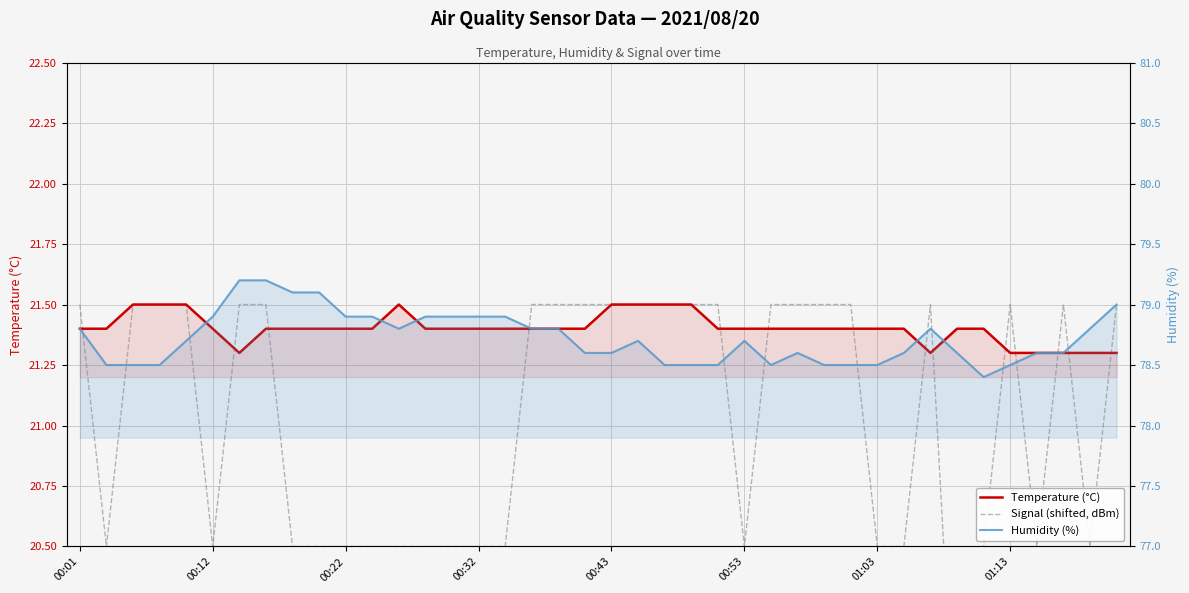

Reading right to left, list all the values displayed in this chart.

Temperature (°C): 21.3	21.3	21.3	21.3	21.3	21.4	21.4	21.3	21.4	21.4	21.4	21.4	21.4	21.4	21.4	21.4	21.5	21.5	21.5	21.5	21.4	21.4	21.4	21.4	21.4	21.4	21.4	21.5	21.4	21.4	21.4	21.4	21.4	21.3	21.4	21.5	21.5	21.5	21.4	21.4
Signal (shifted, dBm): 21.5	20.5	21.5	20.5	21.5	20.5	19.5	21.5	20.5	20.5	21.5	21.5	21.5	21.5	20.5	21.5	21.5	21.5	21.5	21.5	21.5	21.5	21.5	20.5	20.5	20.5	20.5	20.5	20.5	20.5	20.5	20.5	21.5	21.5	20.5	21.5	21.5	21.5	20.5	21.5
Humidity (%): 79.0	78.8	78.6	78.6	78.5	78.4	78.6	78.8	78.6	78.5	78.5	78.5	78.6	78.5	78.7	78.5	78.5	78.5	78.7	78.6	78.6	78.8	78.8	78.9	78.9	78.9	78.9	78.8	78.9	78.9	79.1	79.1	79.2	79.2	78.9	78.7	78.5	78.5	78.5	78.8